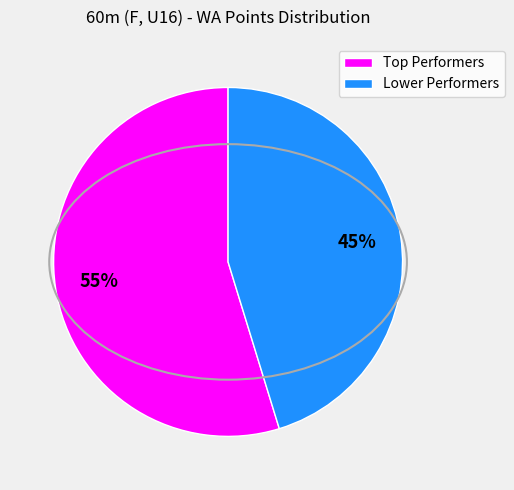

To the nearest percent, what percentage of the pie is Lower Performers?

45%